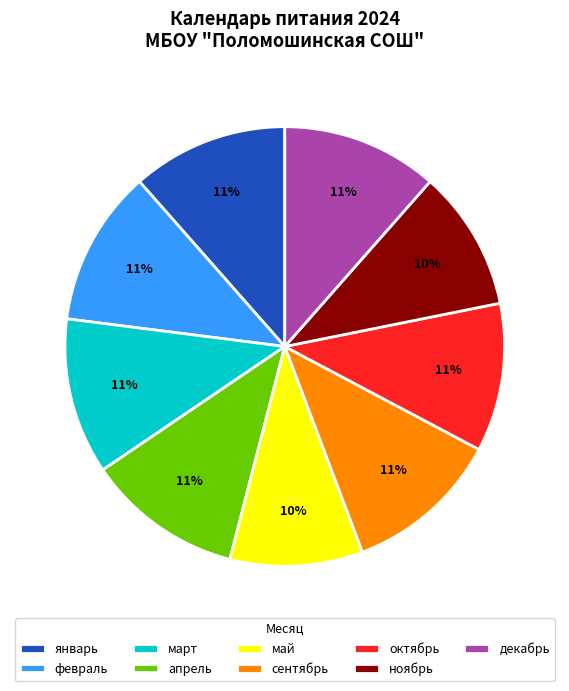

To the nearest percent, what is the average slice percentage?

11%